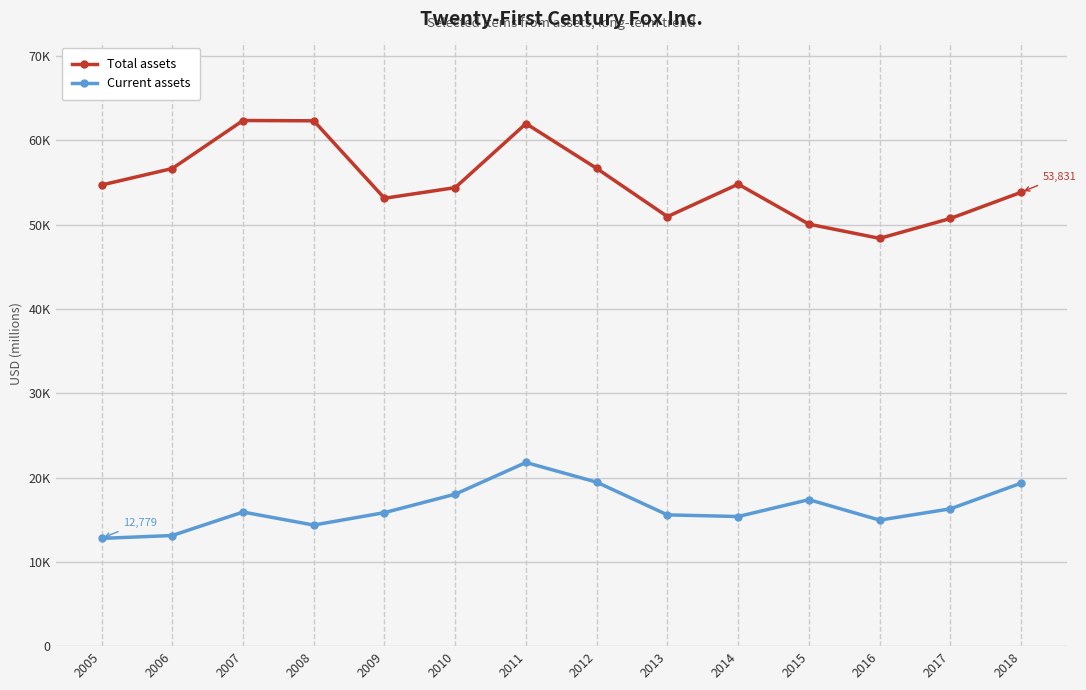

True or false: Total assets and Current assets intersect in this chart.

False